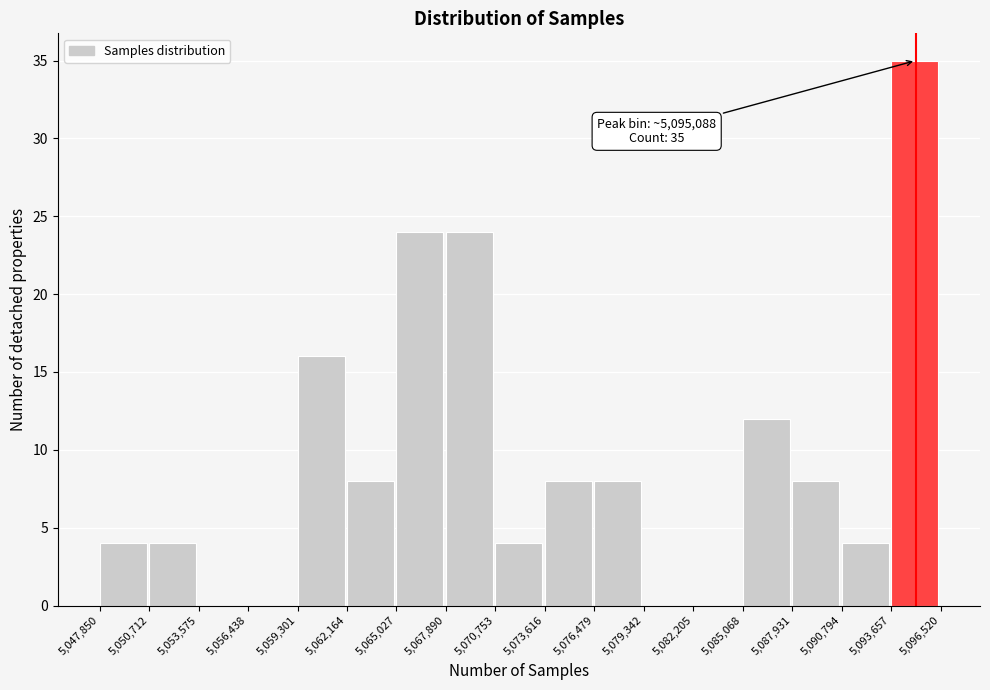

Which range on the x-axis has the tallest bar?

5,093,657 to 5,096,520